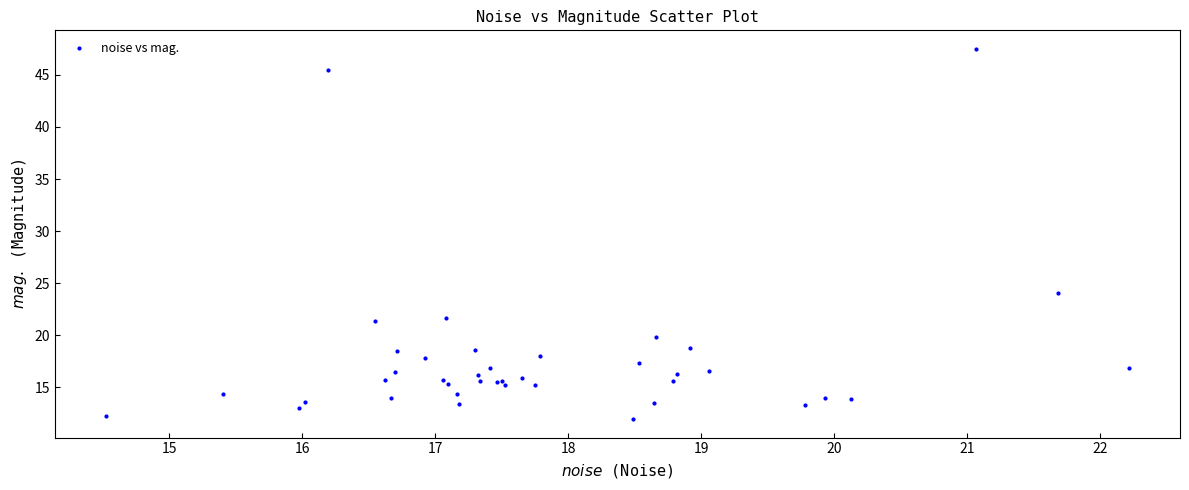

What Y value in the scatter plot is closest to 29?

24.0